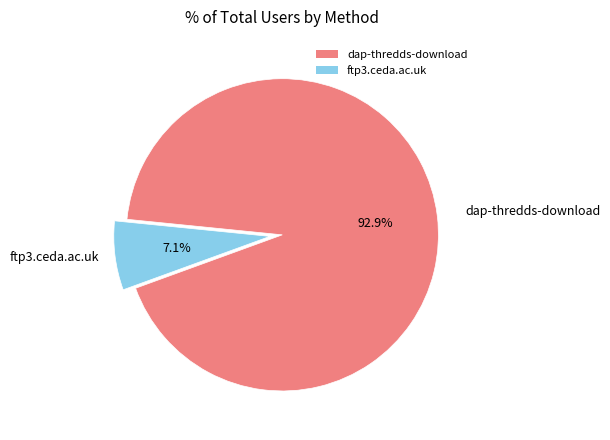

Which slice is the largest?

dap-thredds-download